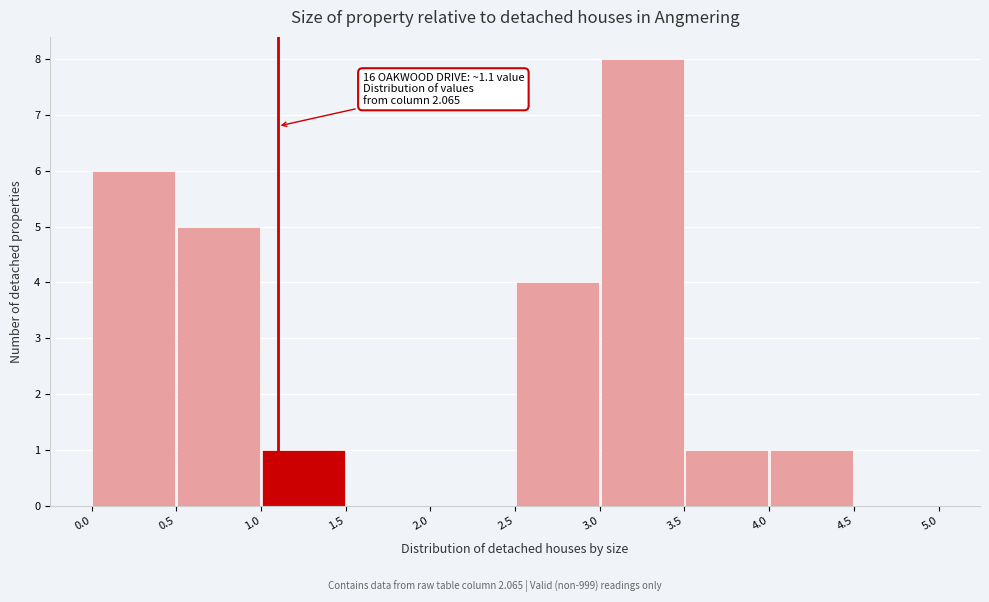

Over which range of the x-axis is the bar tallest?

3.0 to 3.5